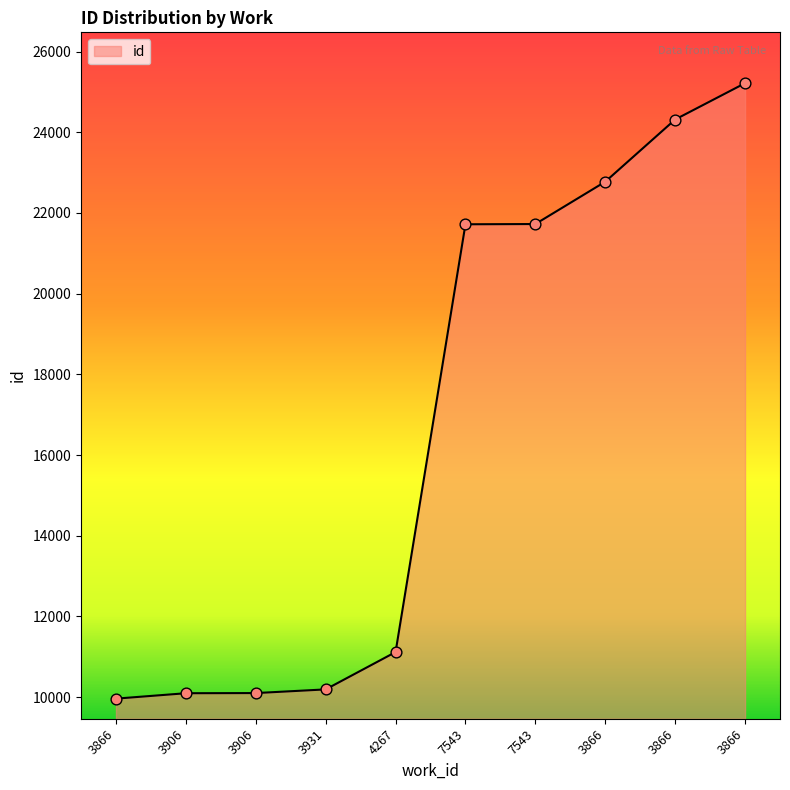

How many lines are shown in the chart?

1